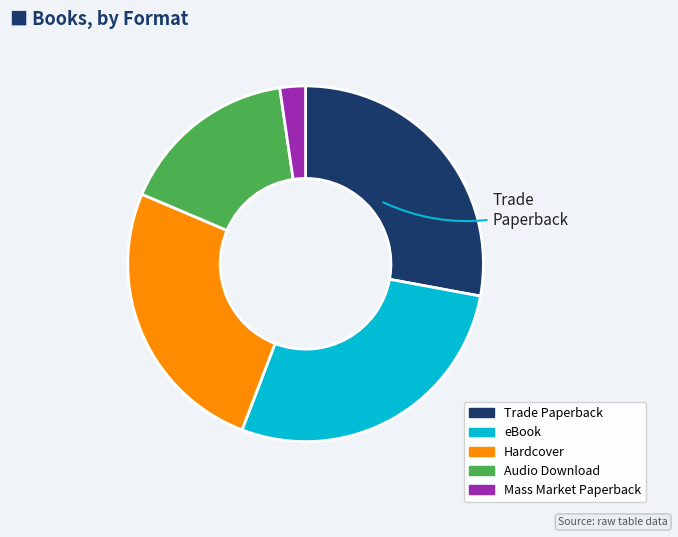

Does Mass Market Paperback represent more than half of the total?

No